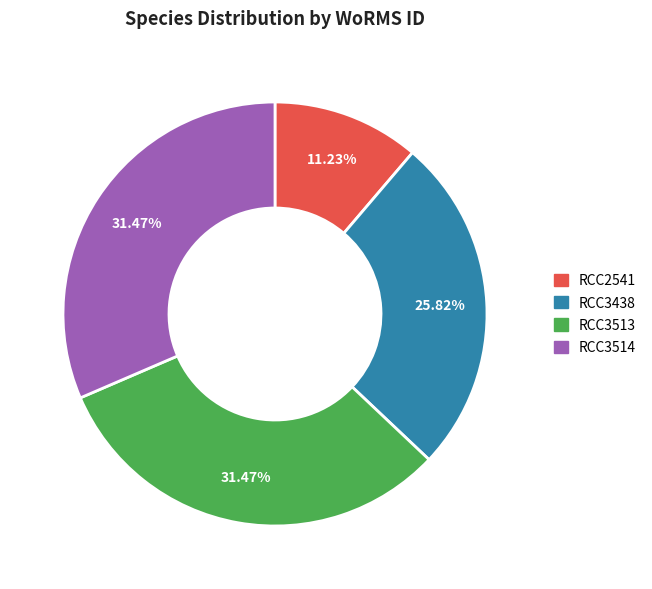

Does RCC3438 account for over 50% of the chart?

No